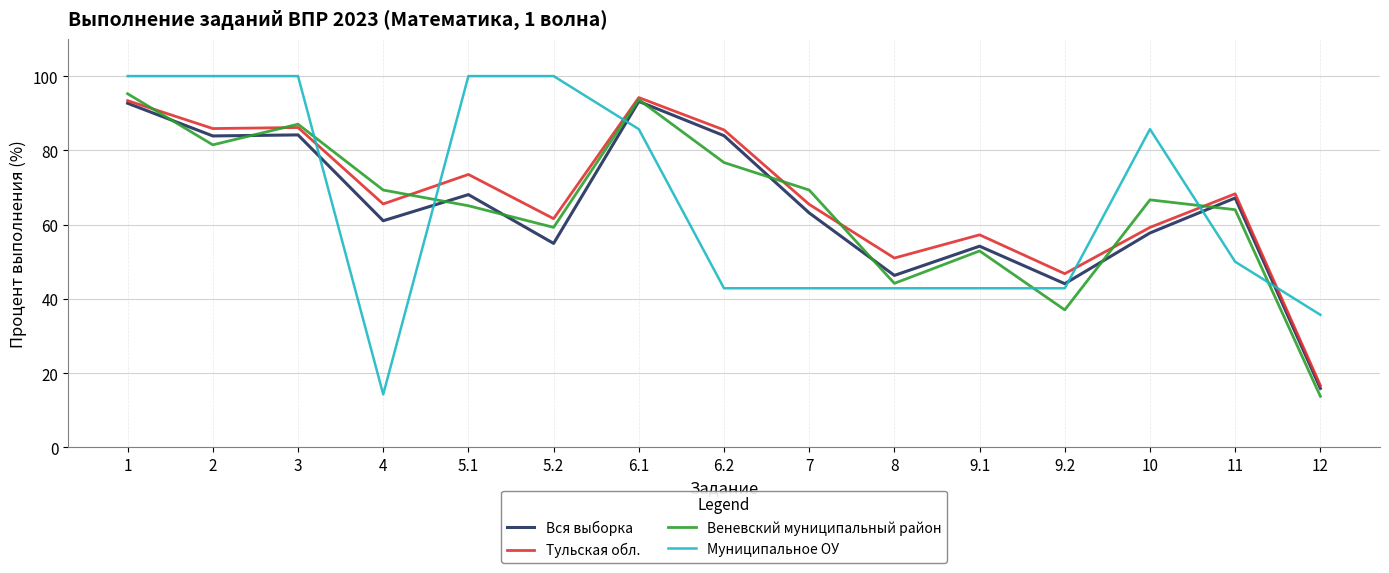

What position from the left is 3?

3